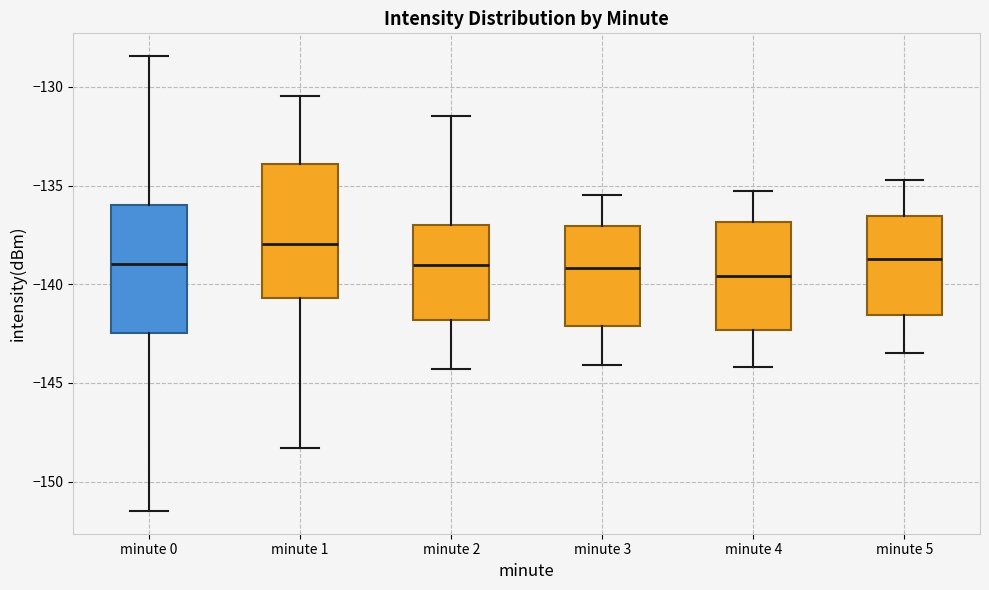

Where is the lower edge of the box for minute 0 on the y-axis? The values are not printed on the chart, so give them approximately, as read against the axis.

-142.5